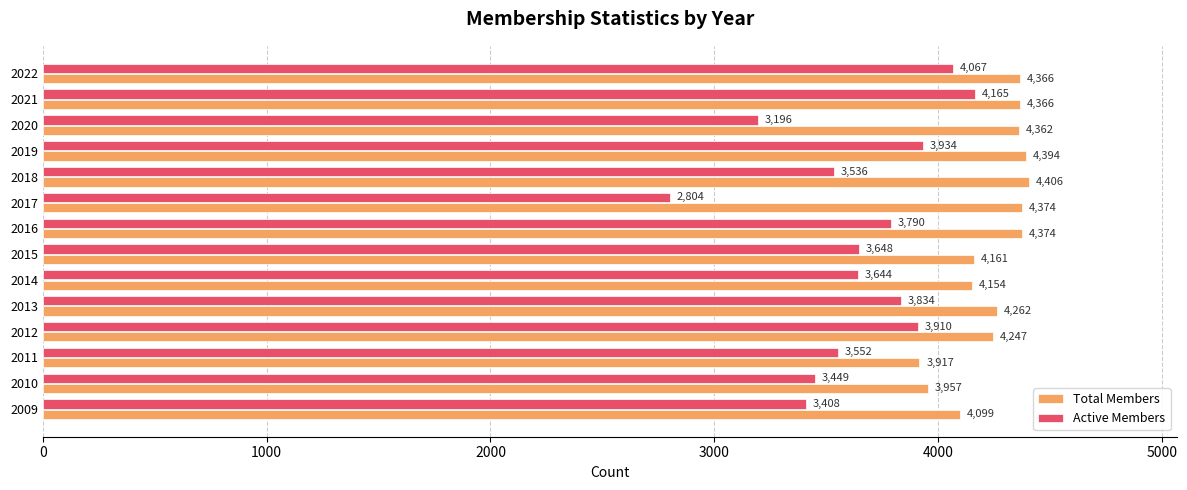

What is the average value of the Total Members series?

4245.6